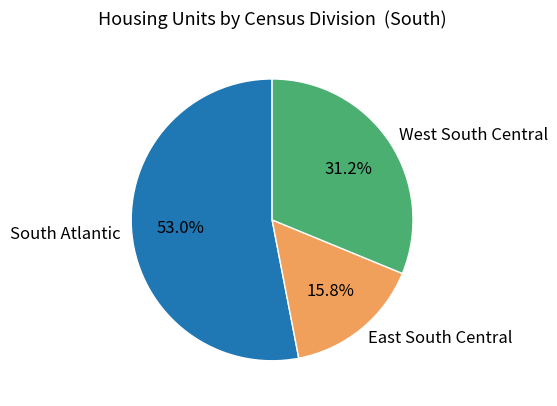

Rank the categories by value from highest to lowest.

South Atlantic, West South Central, East South Central